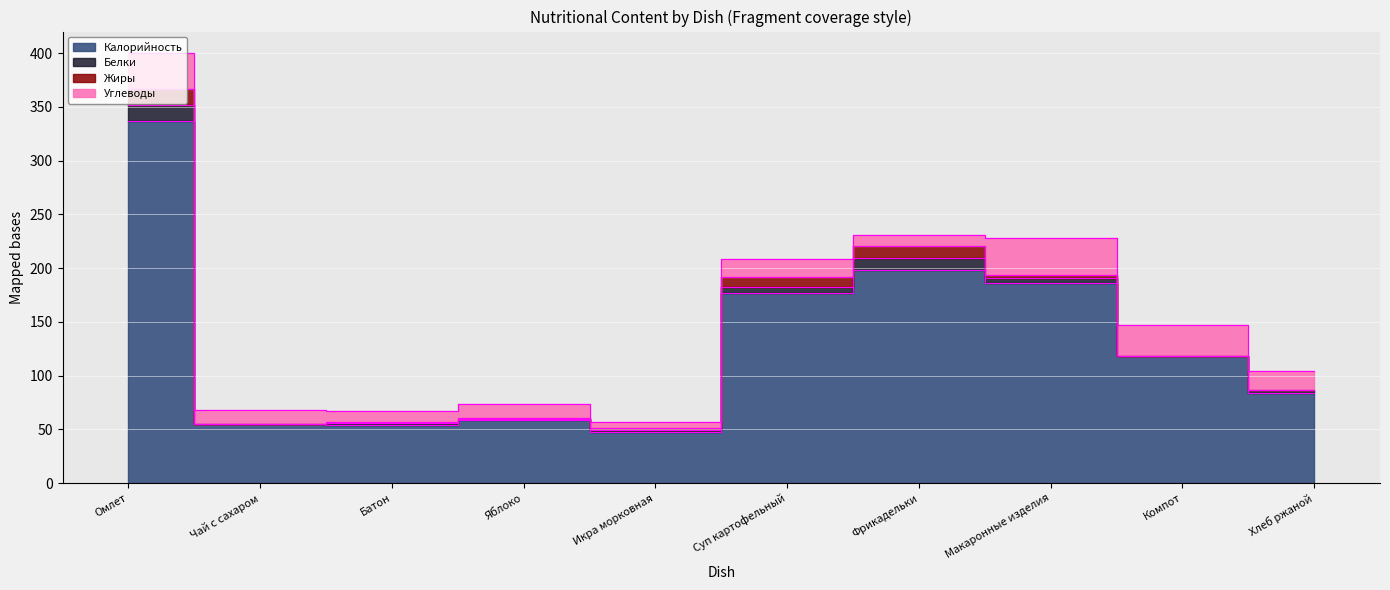

True or false: Белки has a value of 15 at Омлет.

True